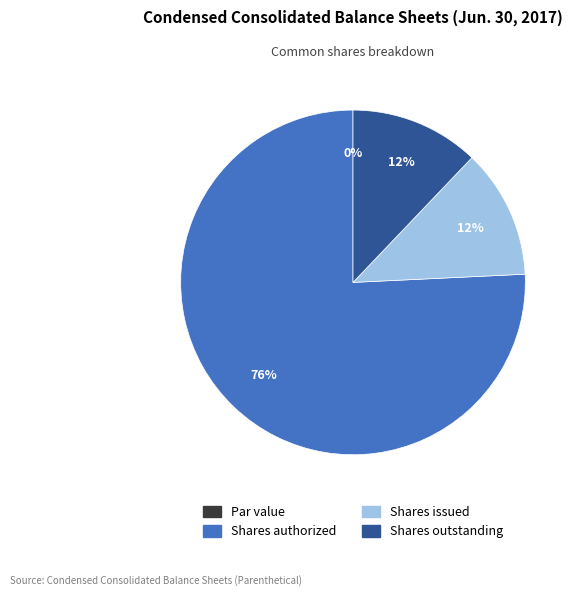

What portion of the pie excludes Common shares, par value?

100.0%